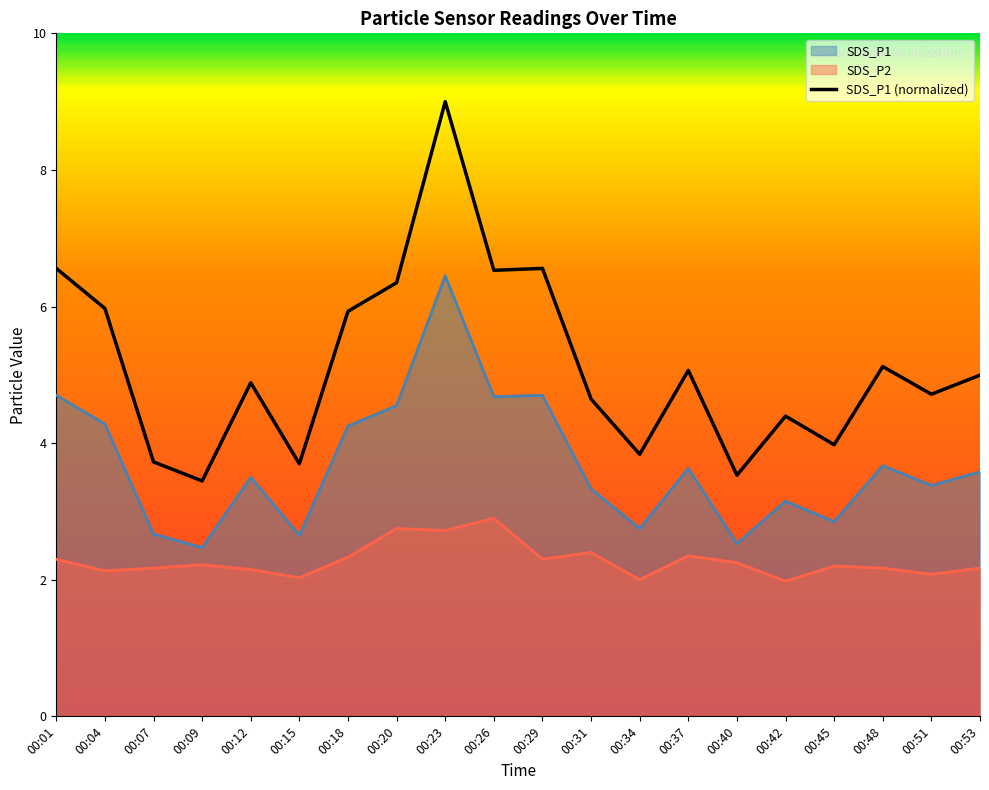

What is the greatest value displayed?

9.0